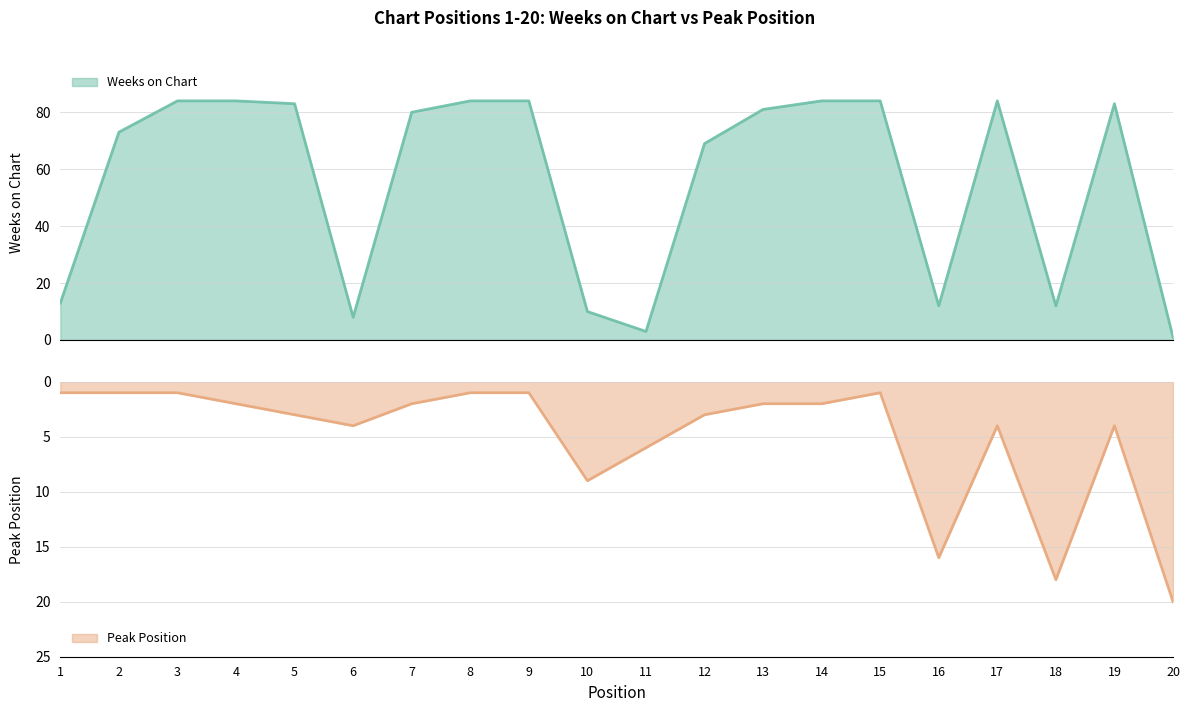

Is the value of Peak Position at 19 greater than the value of Weeks on Chart at 7?

No